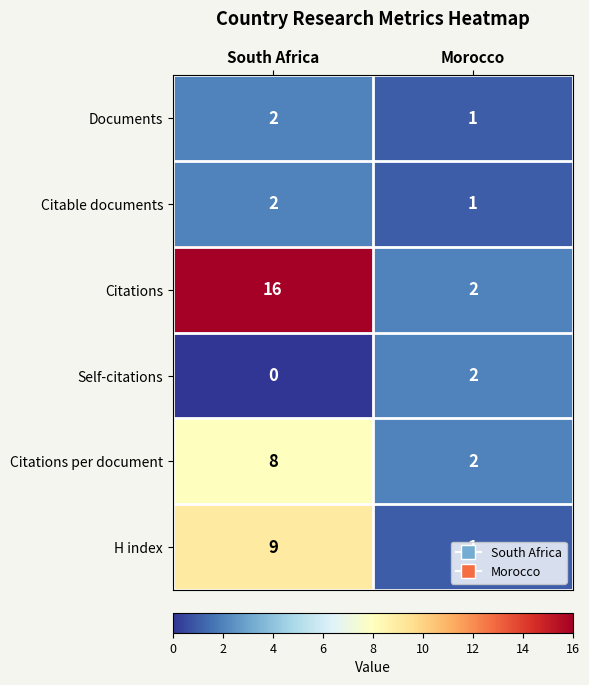

What is the spread (max minus min) of values at Morocco?

1